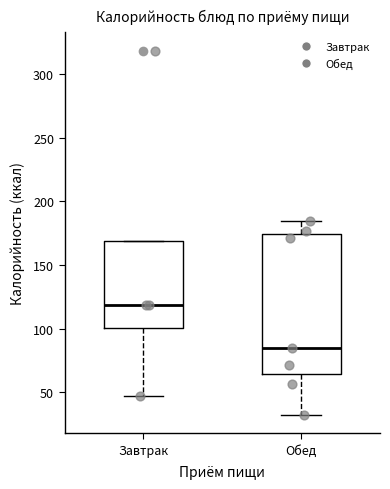

Reading left to right, read every box against the y-axis: the position of its median line, the range the box covers, and the ends of its whiskers. The values are not printed on the chart, so give them approximately, as read against the axis.

Завтрак: median 120, box 100 to 170, whiskers 45 to 170
Обед: median 85, box 65 to 175, whiskers 30 to 185